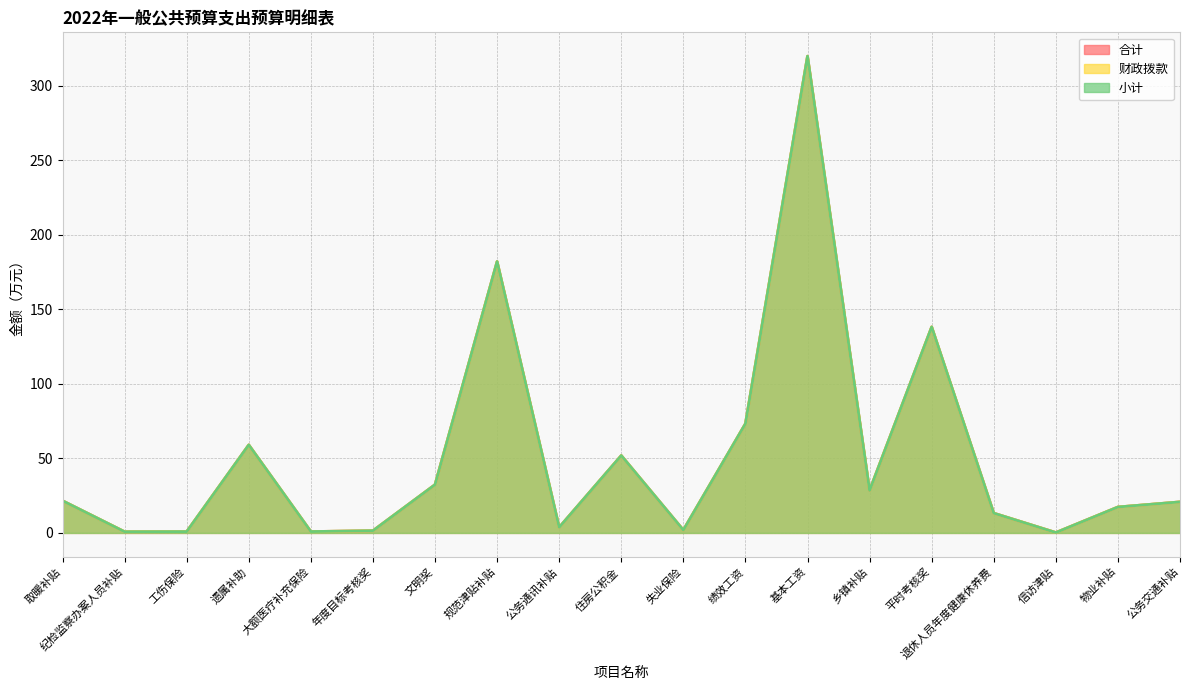

Where is 财政拨款 nearest to the value 160?

平时考核奖